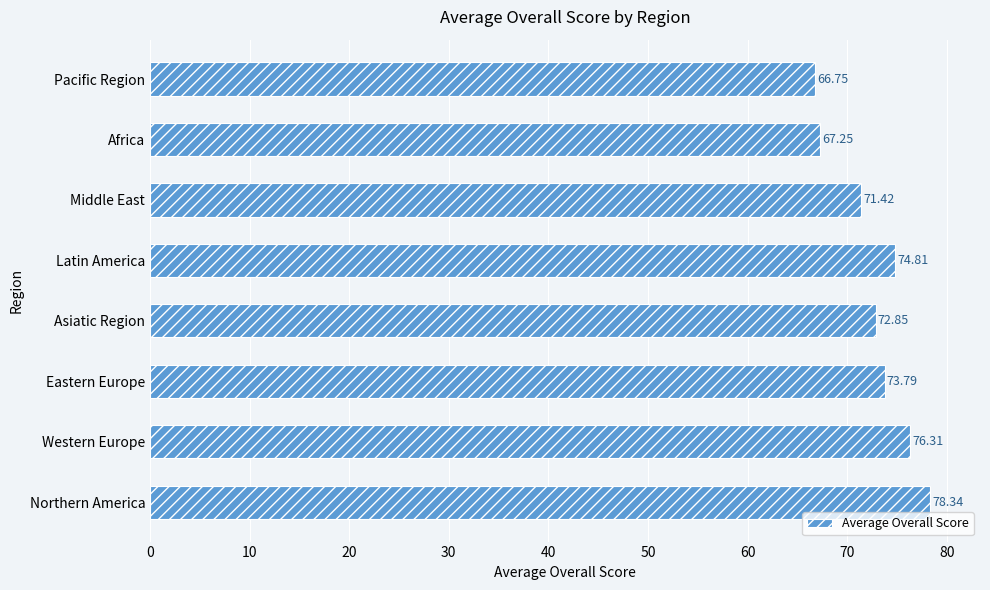

How many data points does each series have?

8